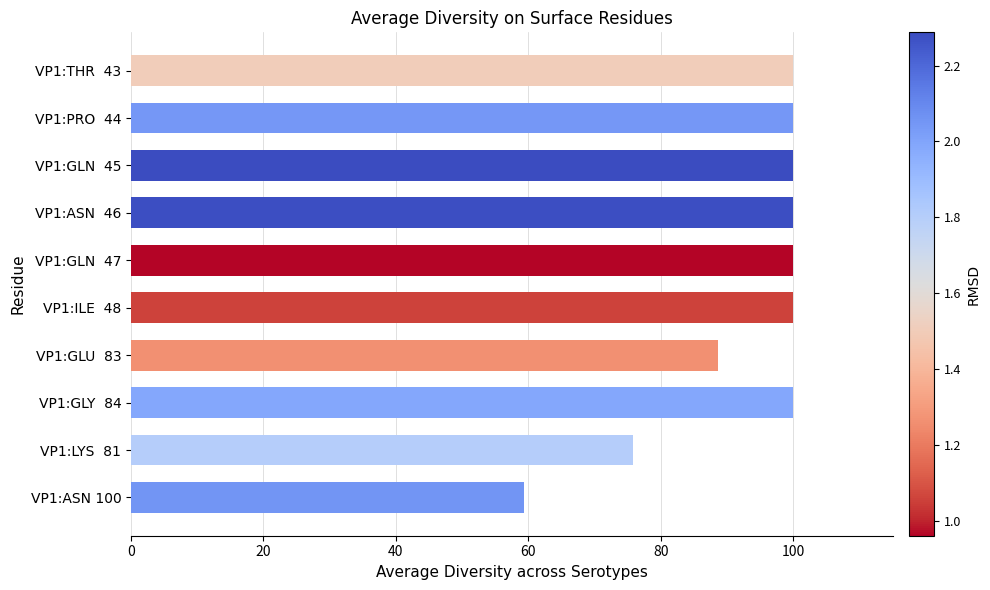

Which category has the lowest value across all series?

VP1:ASN 100